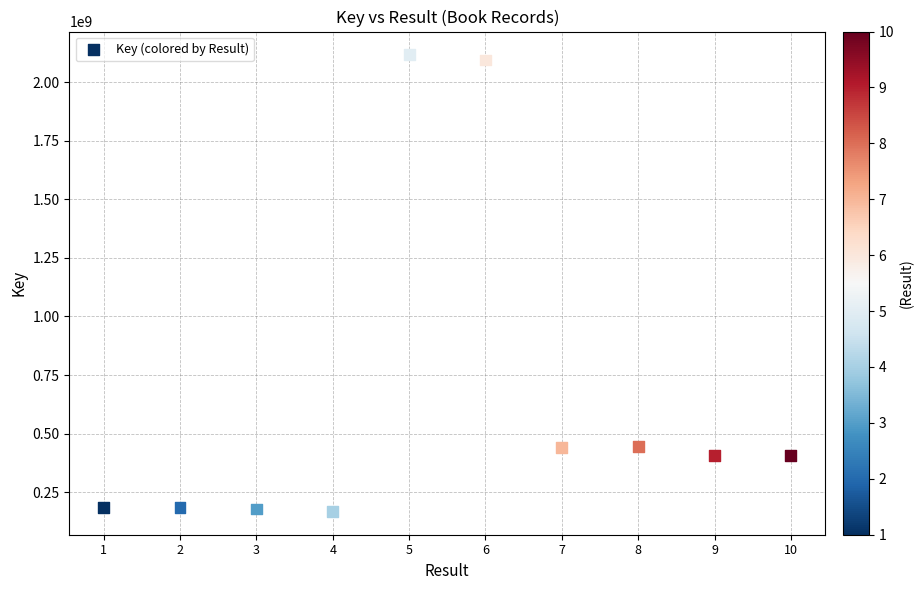

What is the range of X values (max minus min)?

9